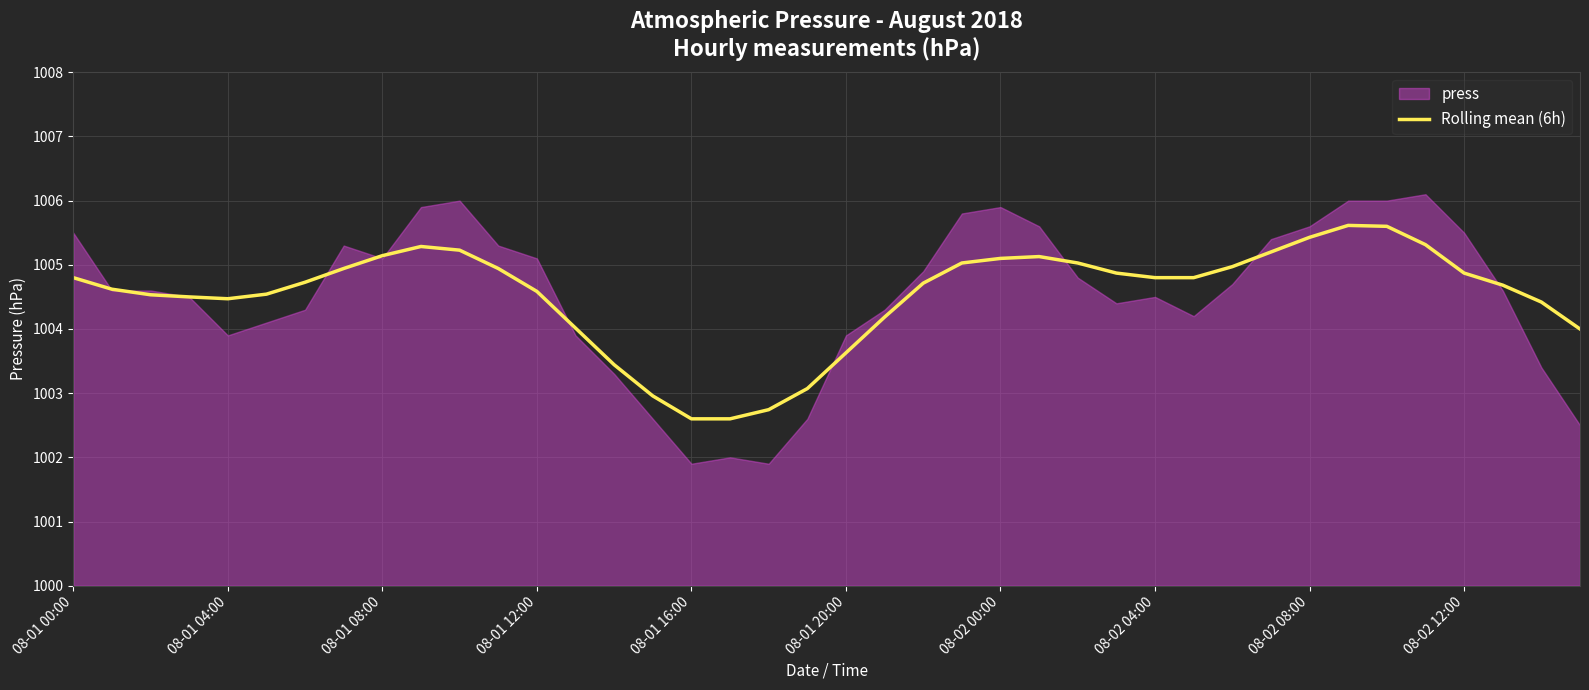

True or false: Rolling mean (6h) has a value of 1525.7 at 08-01 00:00.

False